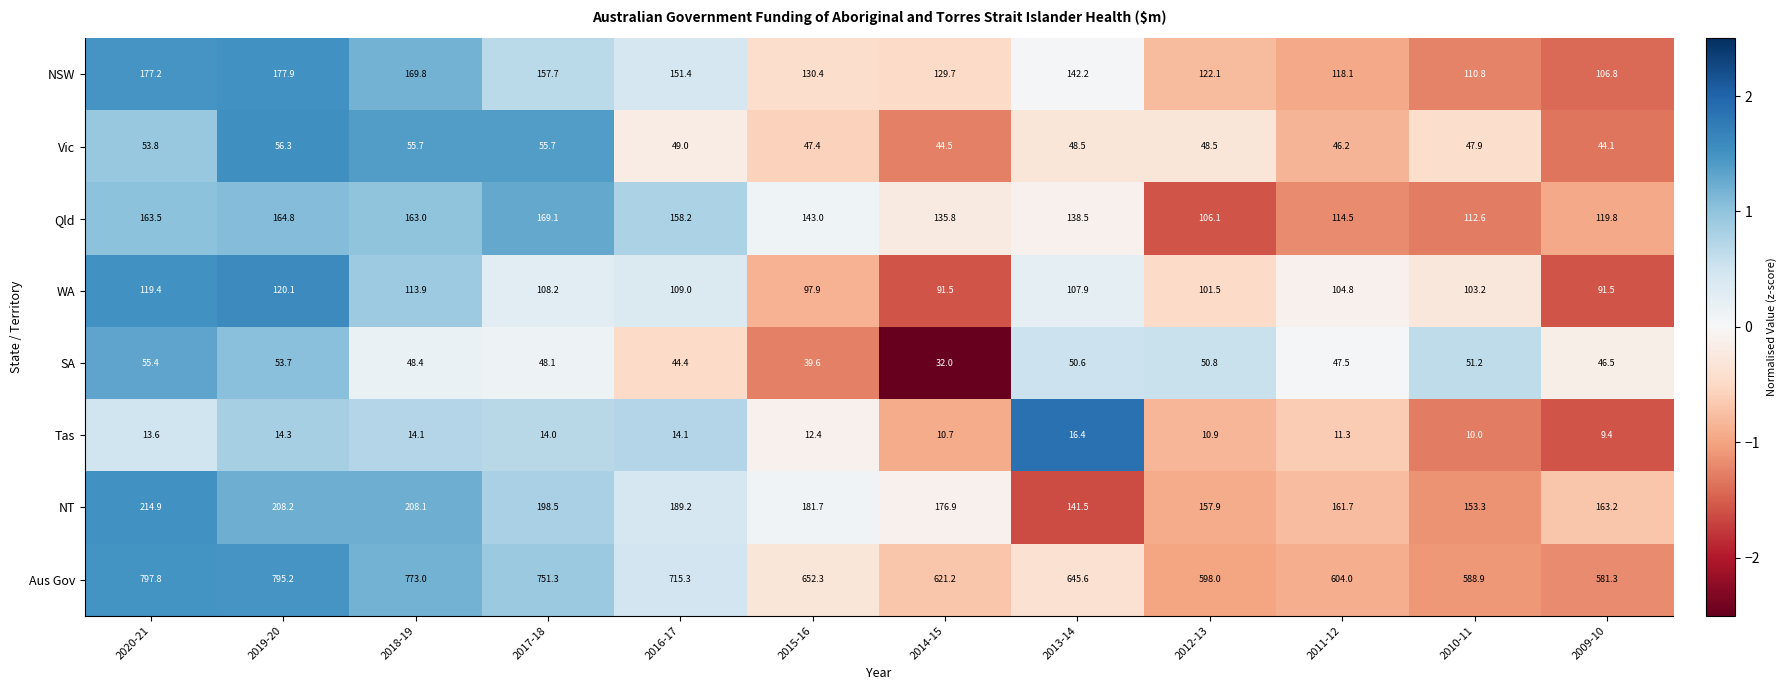

What is the sum of all Tas values?

151.2